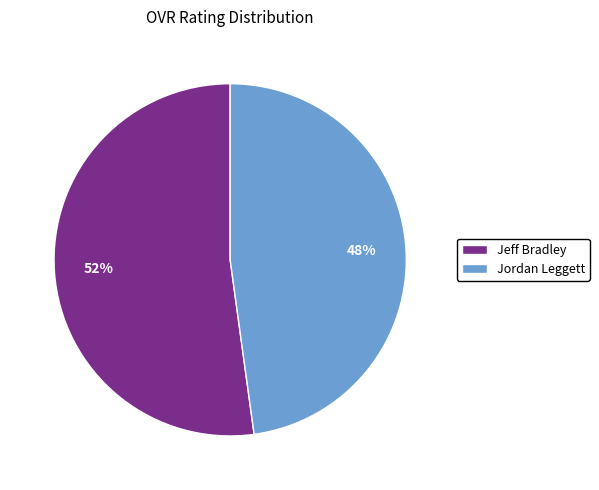

Which slice is the largest?

Jeff Bradley